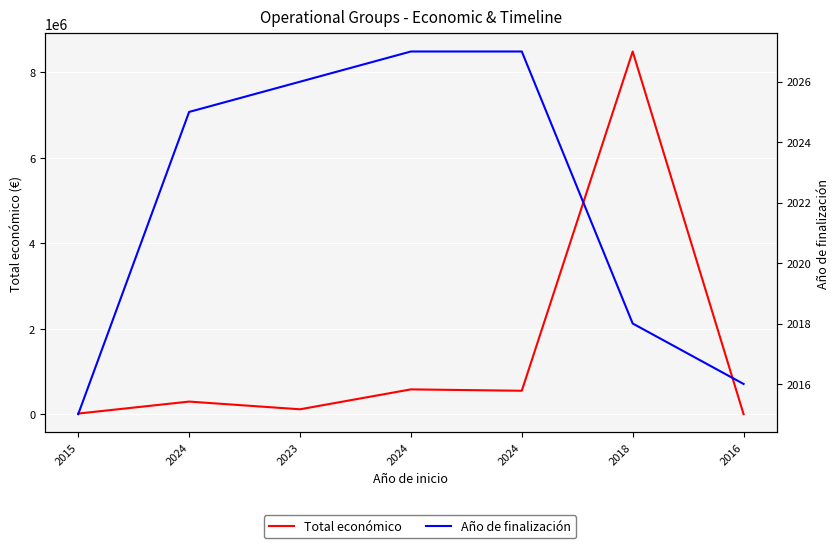

True or false: Año de finalización and Total económico intersect in this chart.

False